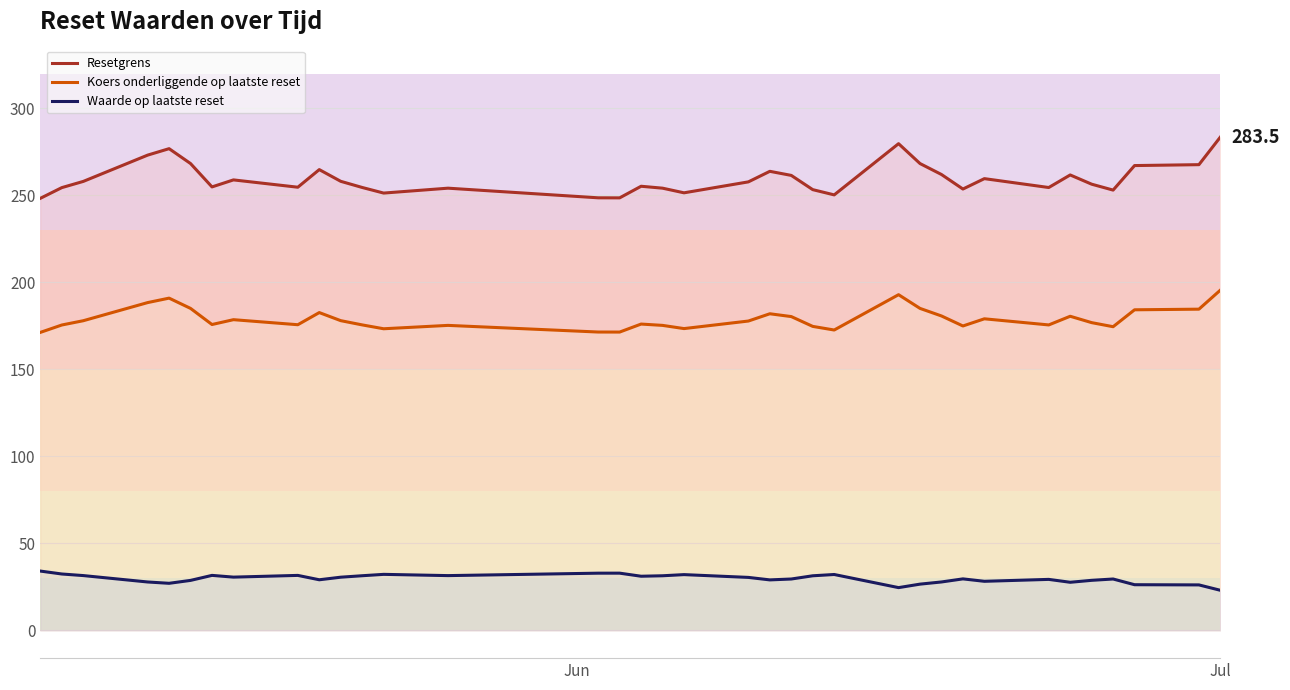

Which series has the largest range (max minus min)?

Resetgrens